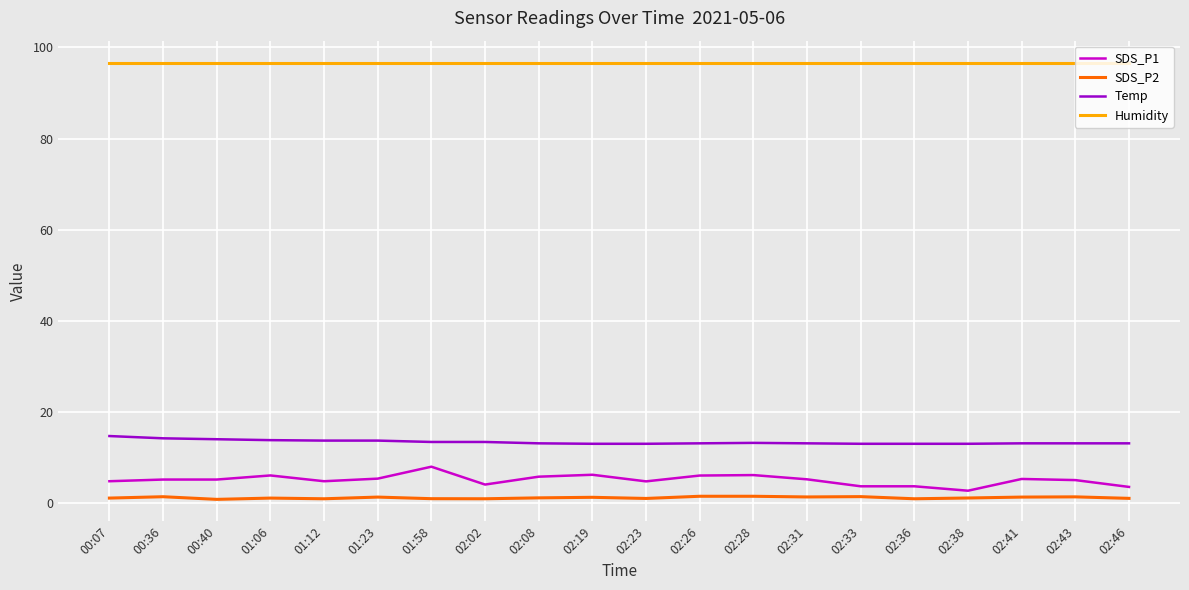

True or false: SDS_P2 and Humidity cross at least once.

False